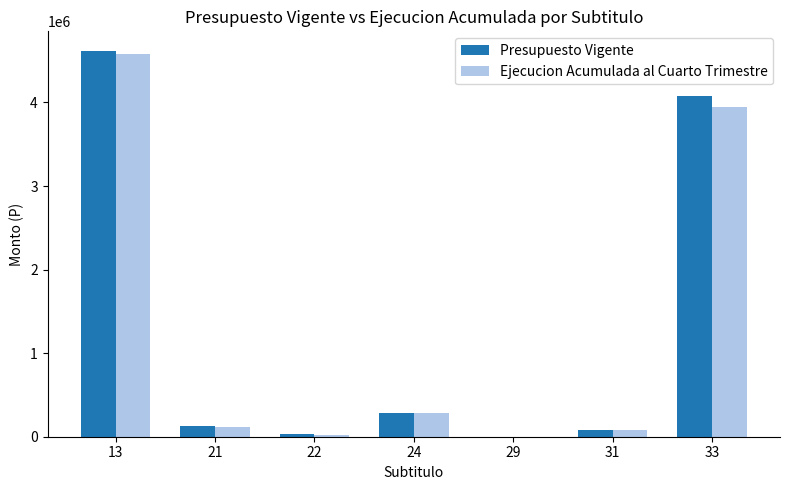

Count the number of data series in this chart.

2